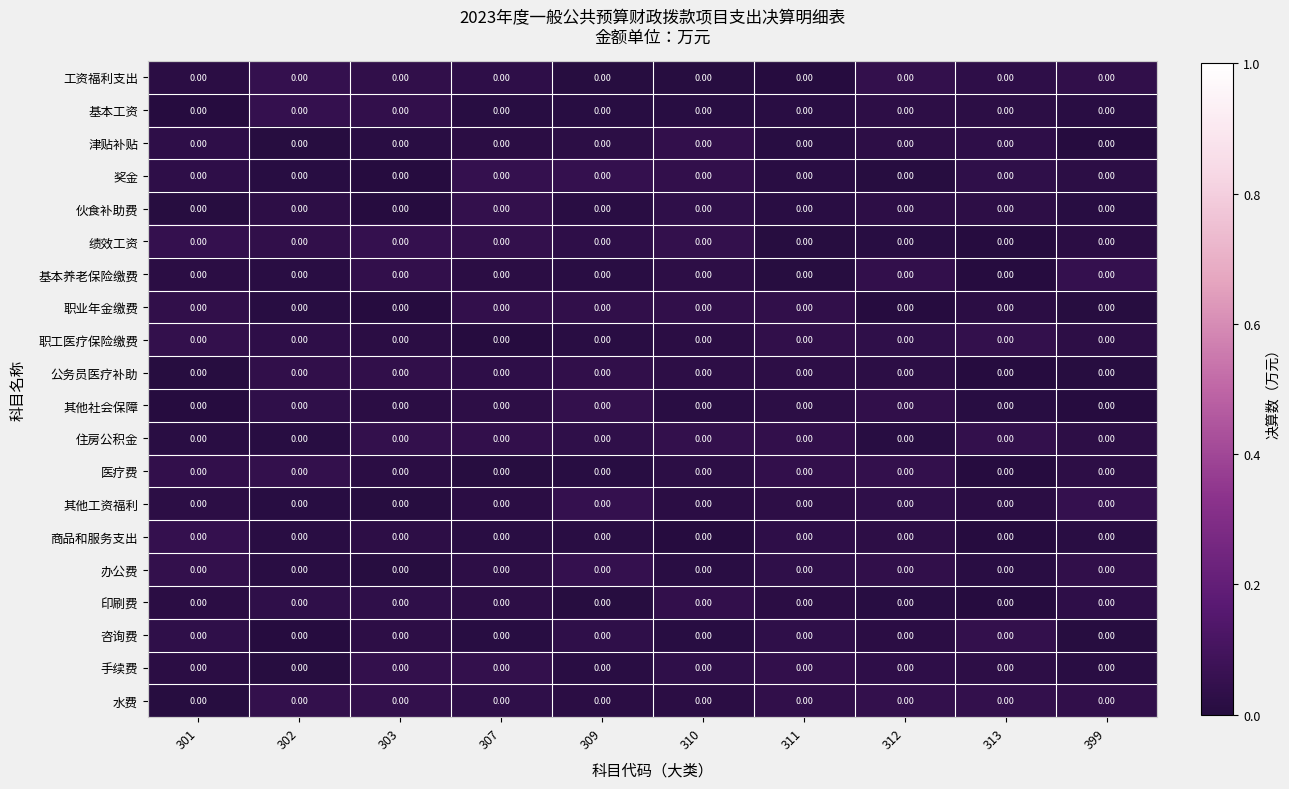

What is the total value across all series at 301?

0.5